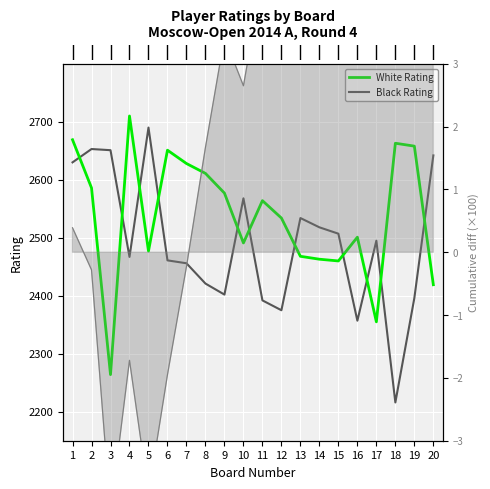

What is the sum of the White Rating values at 16 and 13?

4969